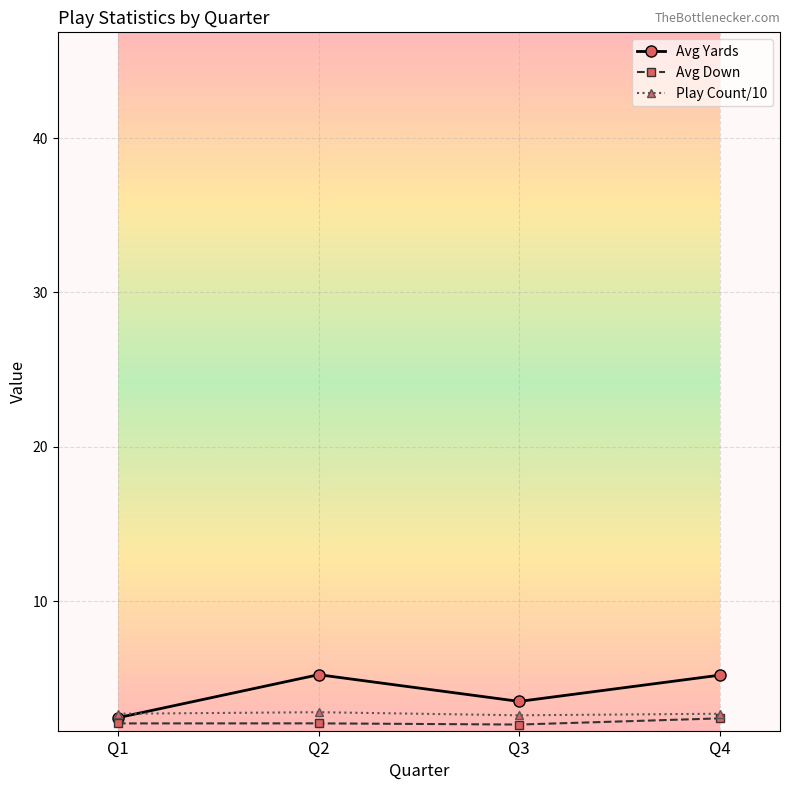

What is the value of the Play Count/10 point at the 3rd from the left?

2.6